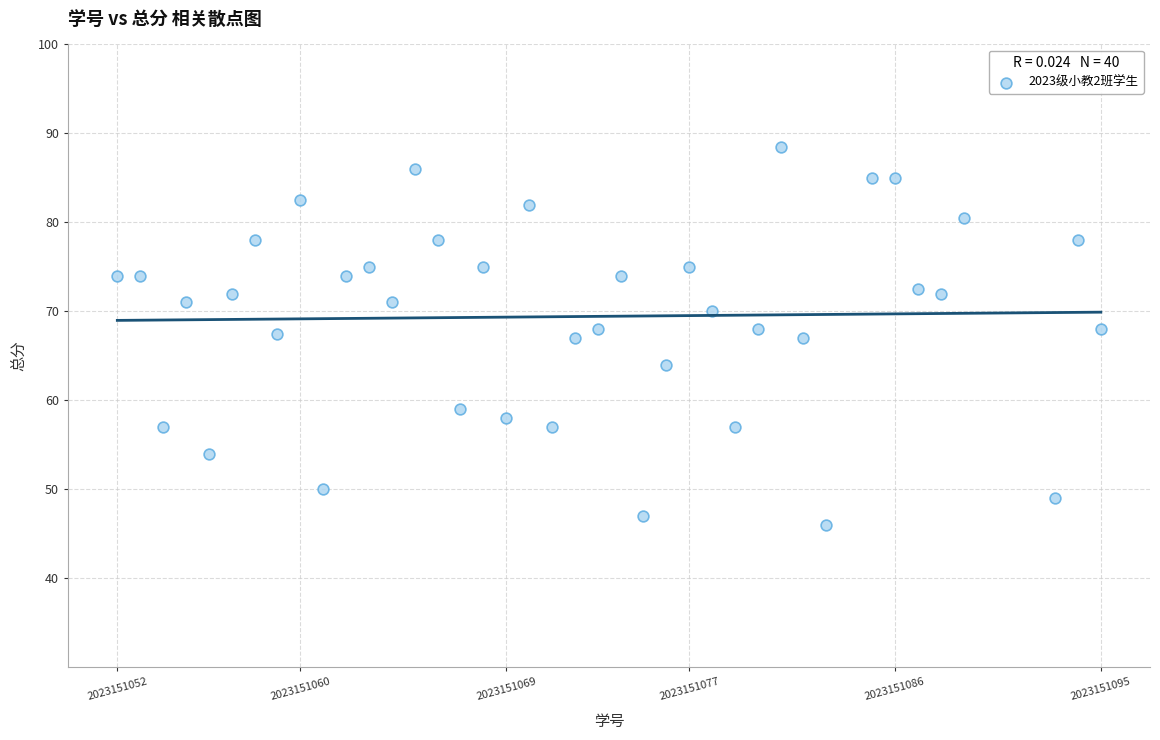

What is the range of Y values (max minus min)?

42.5